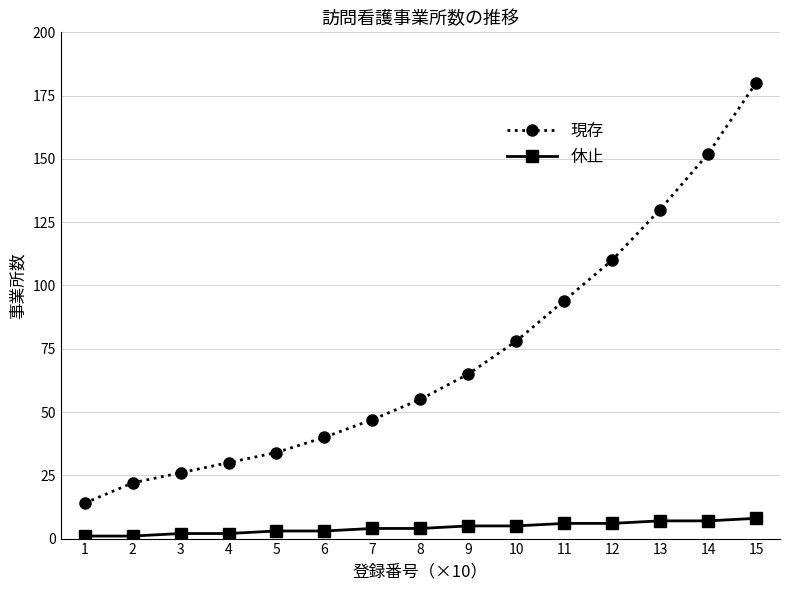

True or false: 休止 and 現存 intersect in this chart.

False